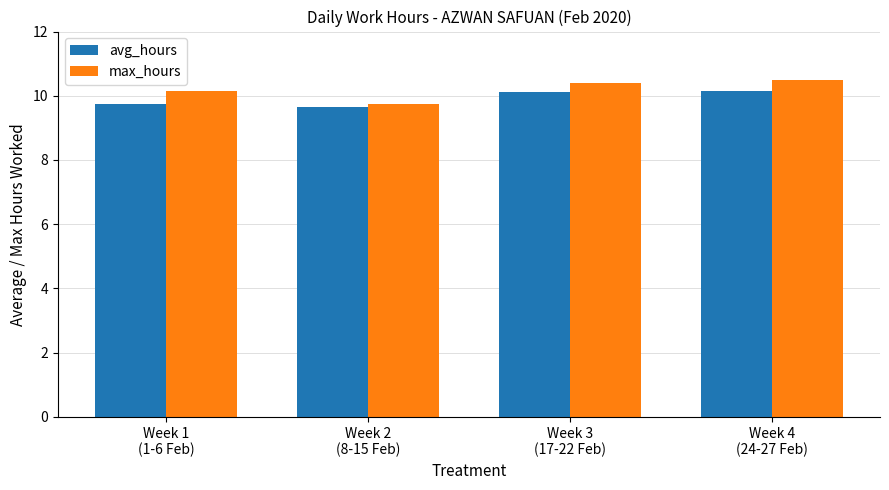

Is it true that avg_hours equals 9.7 at Week 2
(8-15 Feb)?

True